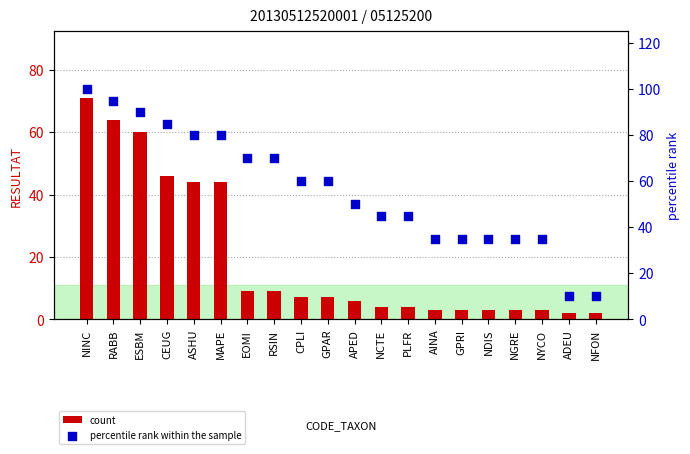

What are all the series names shown in the legend?

count, percentile rank within the sample